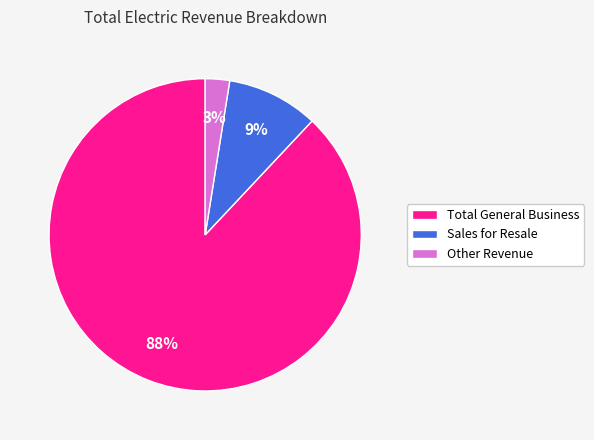

What percentage is the Other Revenue slice, to the nearest percent?

3%